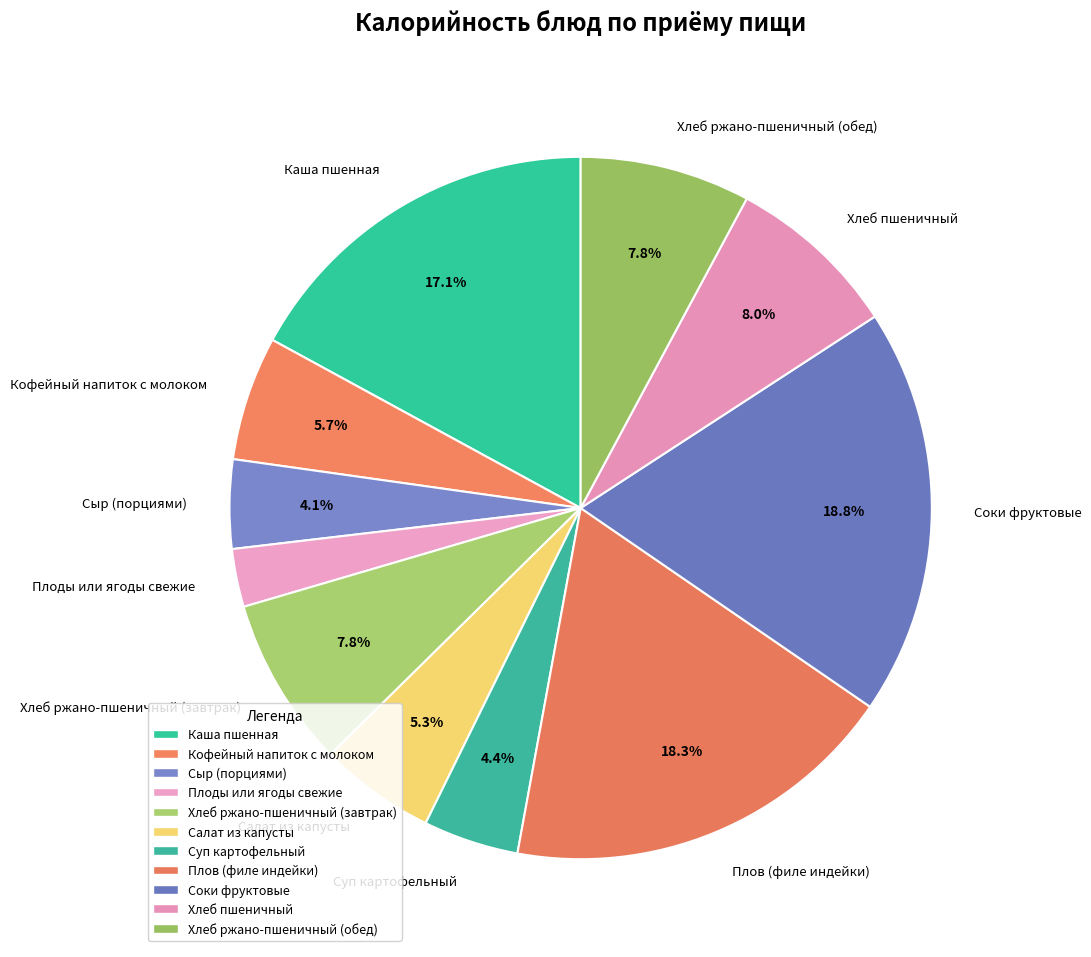

Which category has the smallest portion of the pie?

Плоды или ягоды свежие